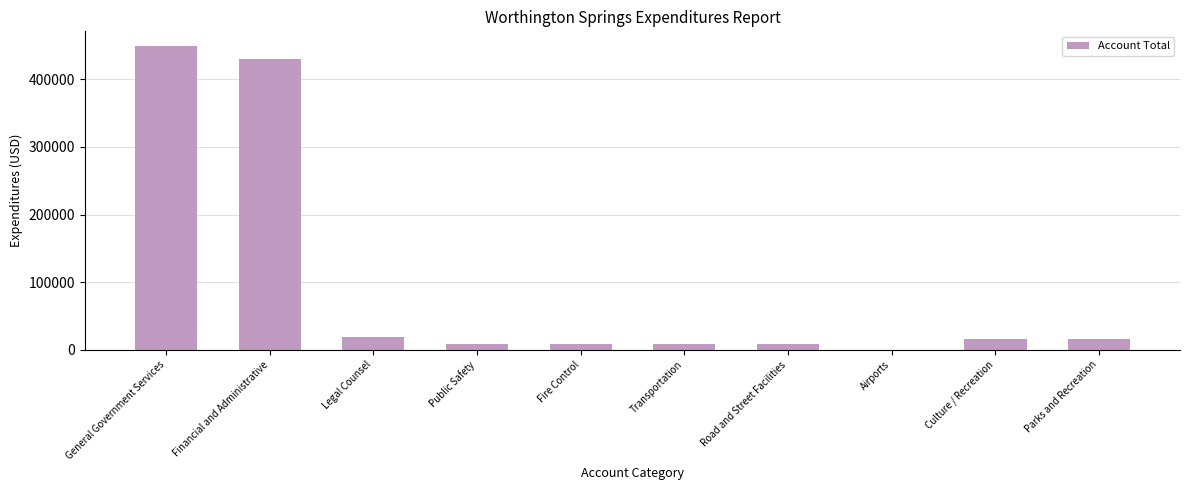

What is the sum of the values at Legal Counsel and Financial and Administrative?

448565